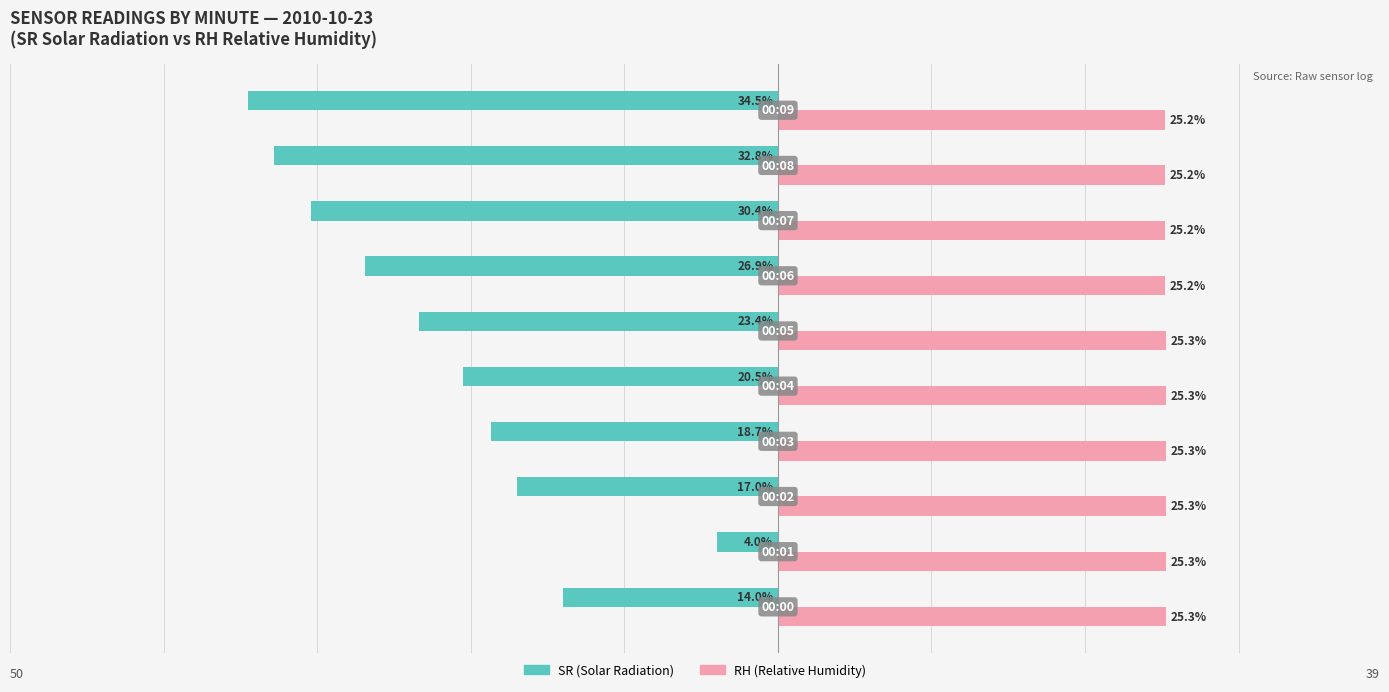

What are all the series names shown in the legend?

SR (Solar Radiation), RH (Relative Humidity)